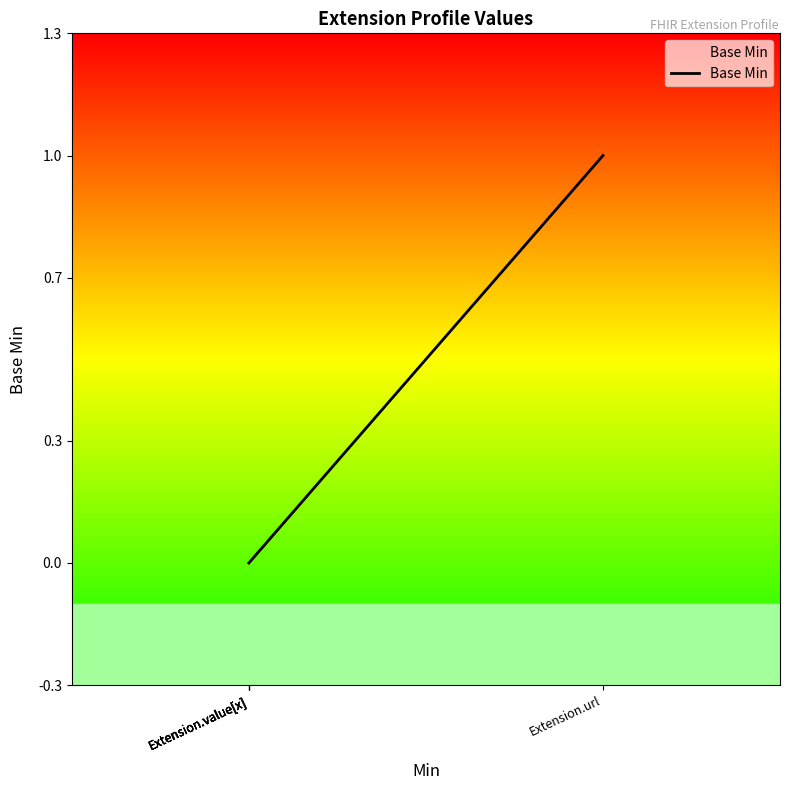

Which category has the highest value across all series?

Extension.url